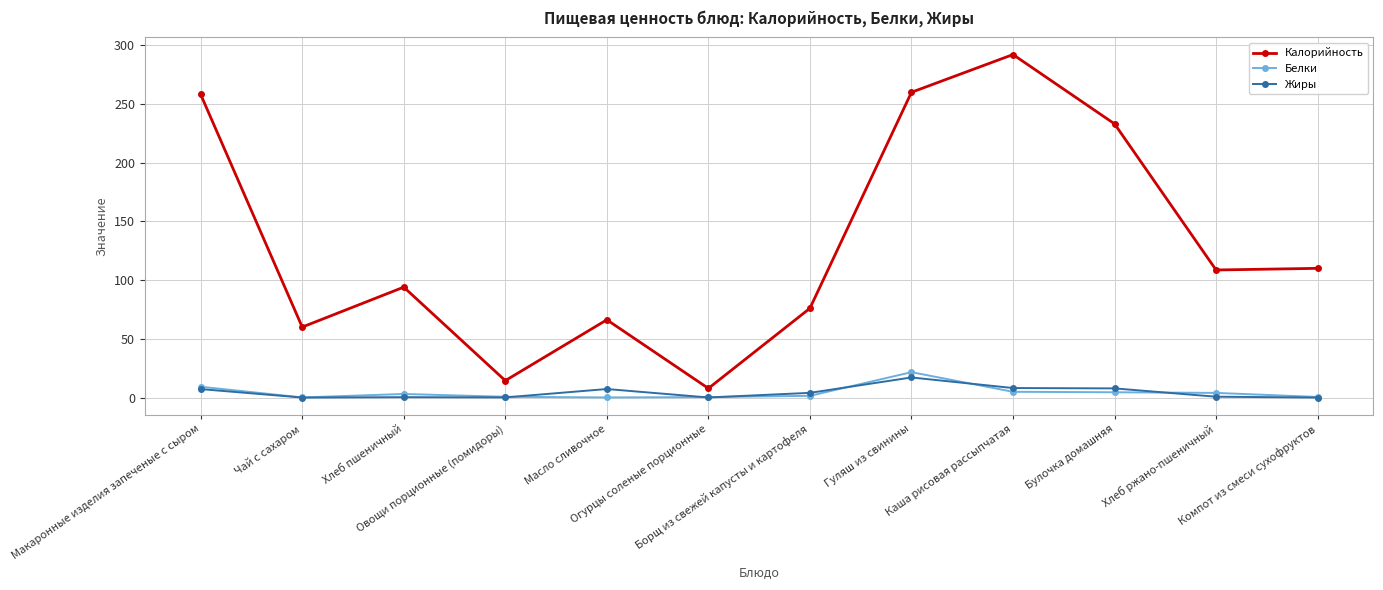

True or false: Калорийность and Белки cross at least once.

False